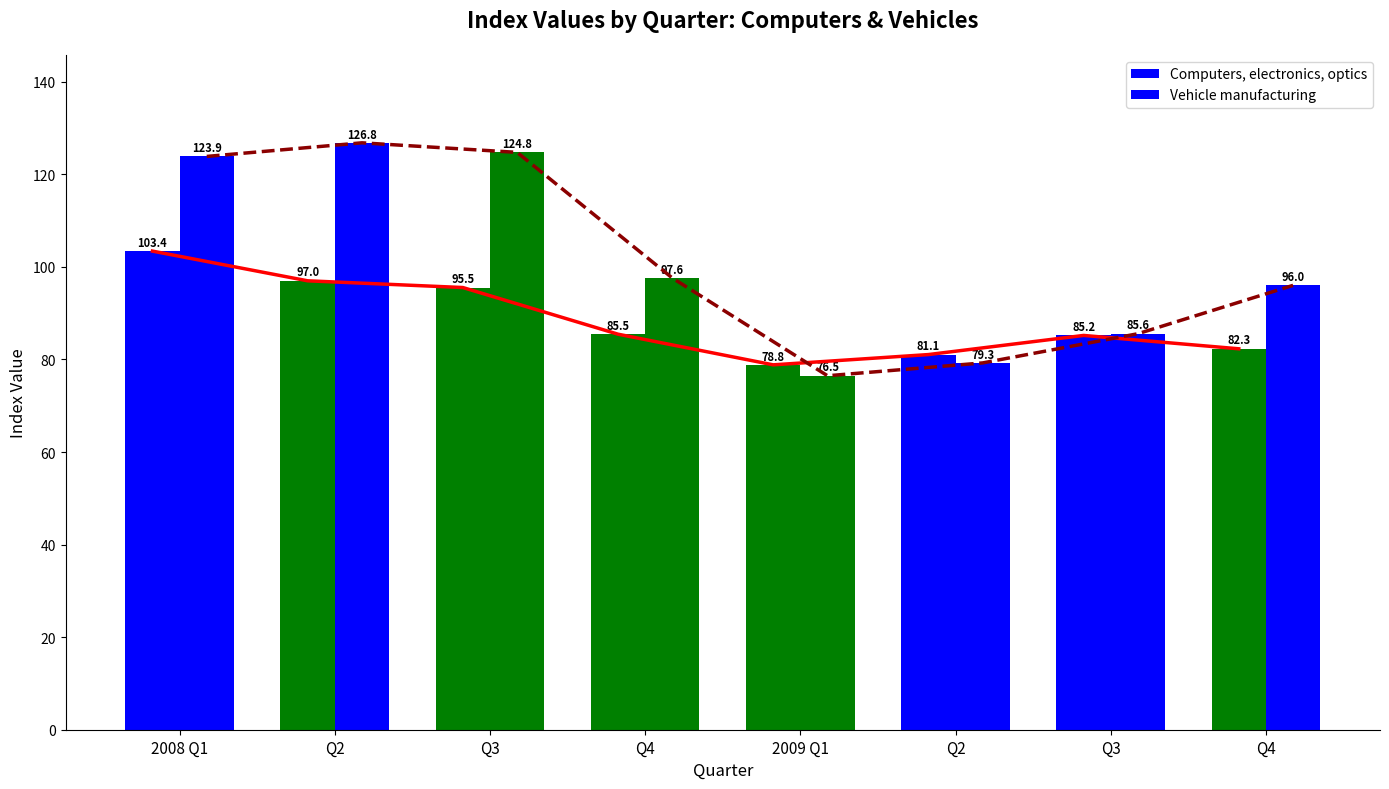

What is the minimum value for Computers, electronics, optics?

78.8